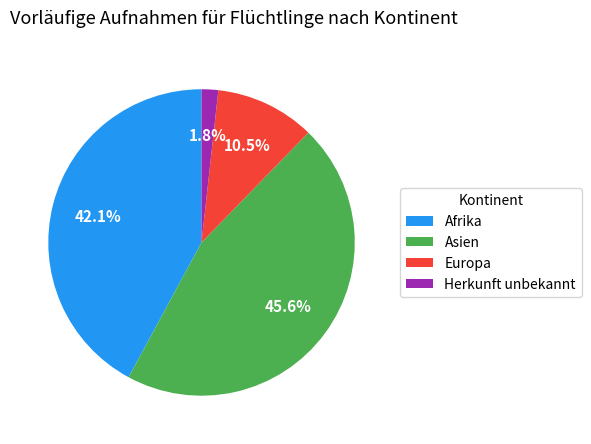

Which has a higher value, Herkunft unbekannt or Afrika?

Afrika